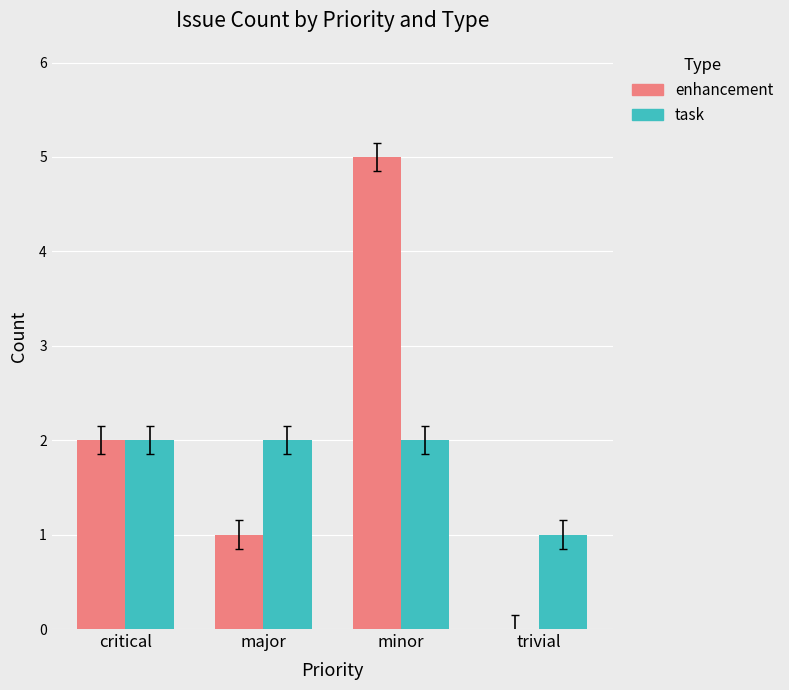

How many data points does each series have?

4